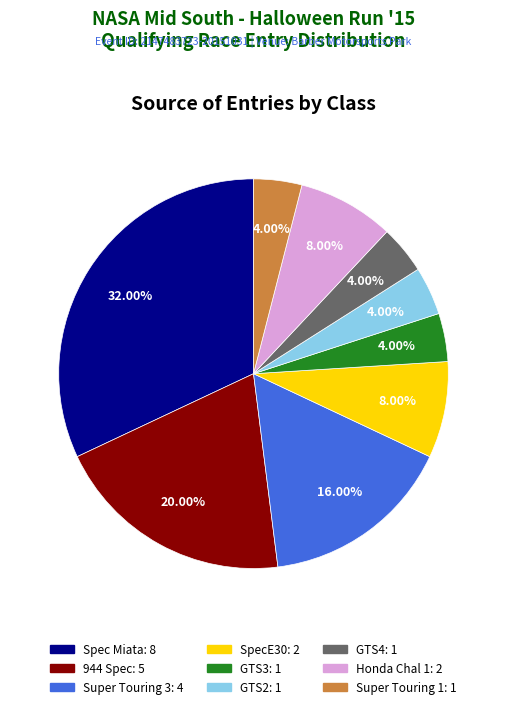

Which category has the biggest portion of the pie?

Spec Miata